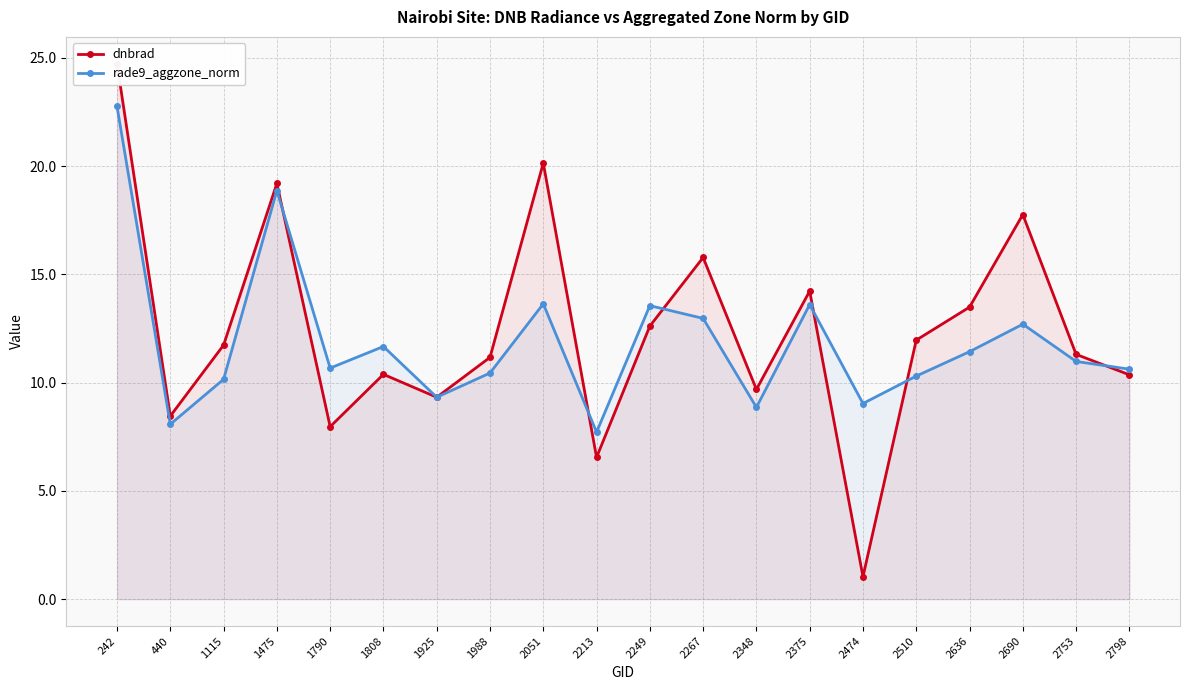

Is the value of rade9_aggzone_norm at 1808 greater than the value of dnbrad at 242?

No